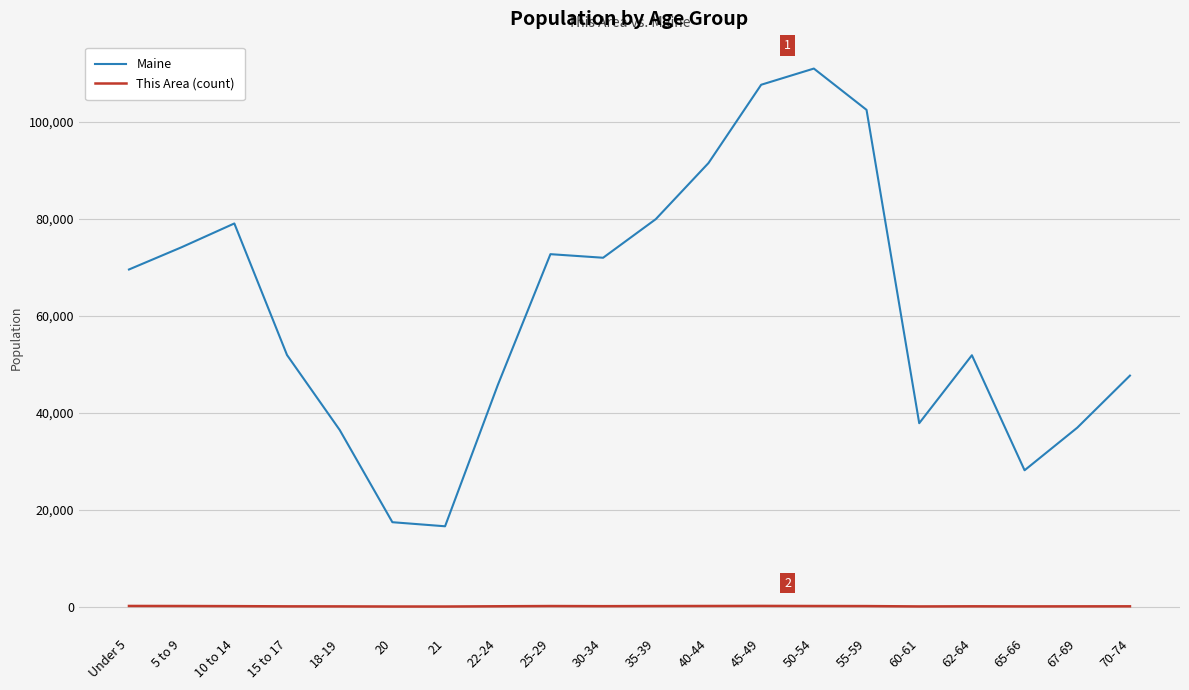

What are all the series names shown in the legend?

Maine, This Area (count)